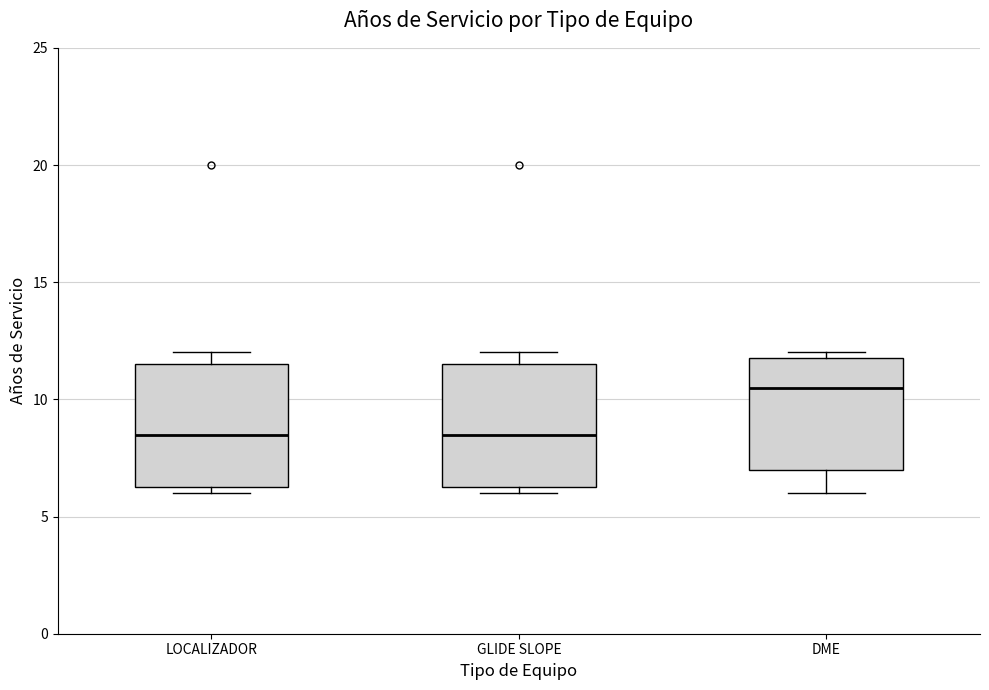

Reading left to right, read every box against the y-axis: the position of its median line, the range the box covers, and the ends of its whiskers. The values are not printed on the chart, so give them approximately, as read against the axis.

LOCALIZADOR: median 8.5, box 6.5 to 11.5, whiskers 6.0 to 12.0
GLIDE SLOPE: median 8.5, box 6.5 to 11.5, whiskers 6.0 to 12.0
DME: median 10.5, box 7.0 to 12.0, whiskers 6.0 to 12.0 (just above the box's upper edge)